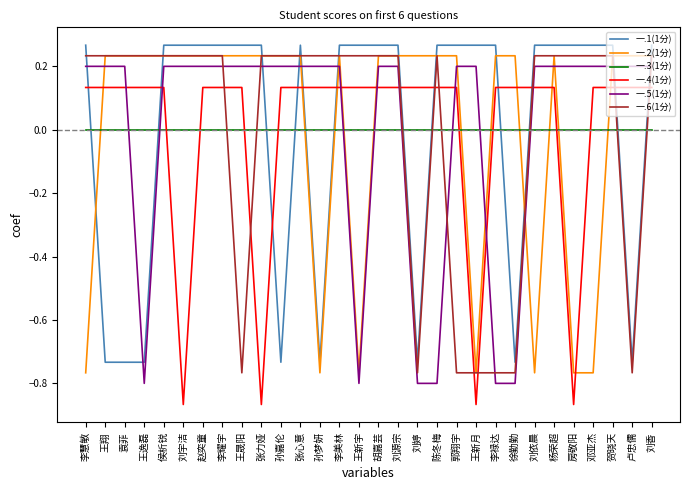

Is the value of 一.5(1分) at 李禄达 greater than the value of 一.2(1分) at 王晟阳?

No